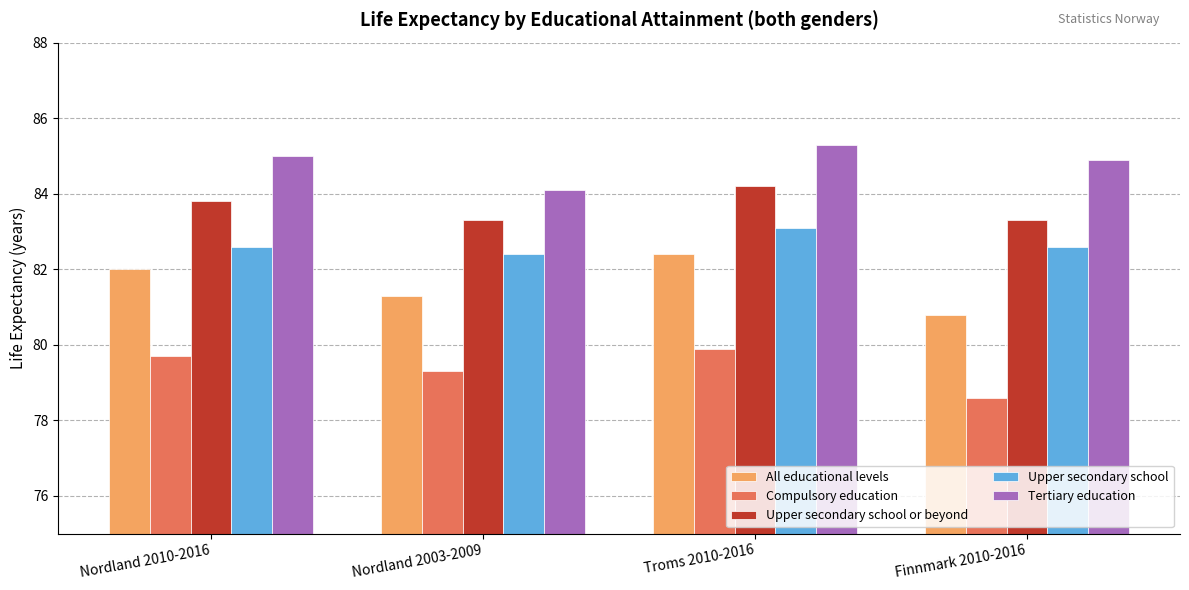

How many bars are there in total?

20